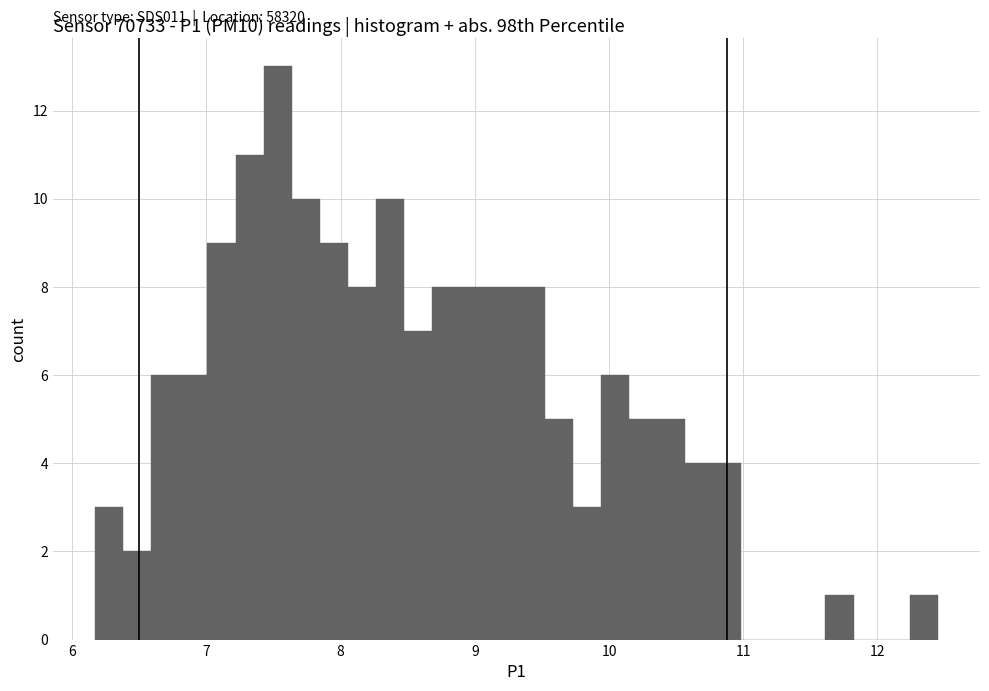

Read against the x-axis, roughly where is the centre of the tallest bar?

7.5